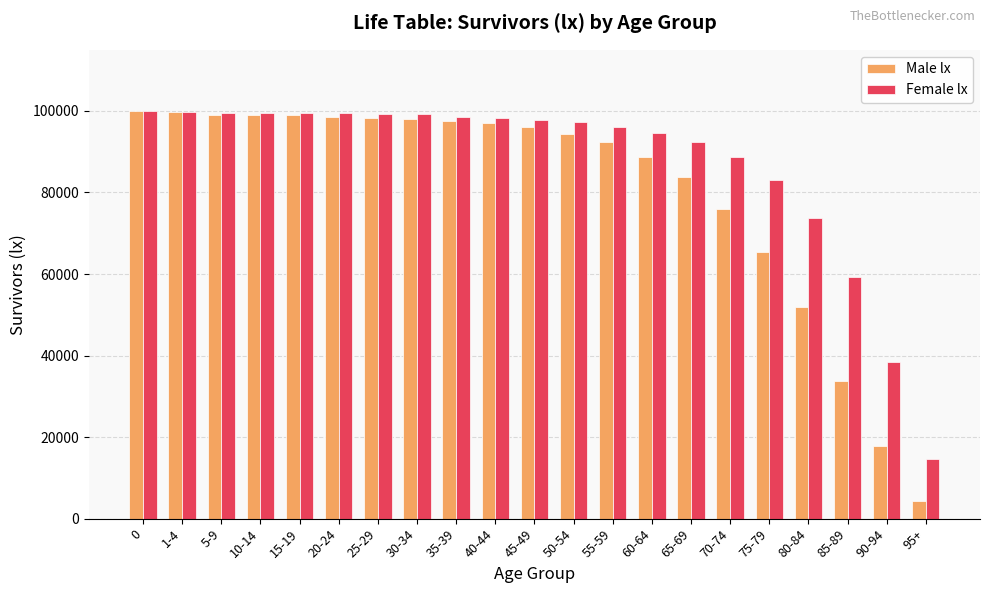

What is the average value of the Female lx series?

87099